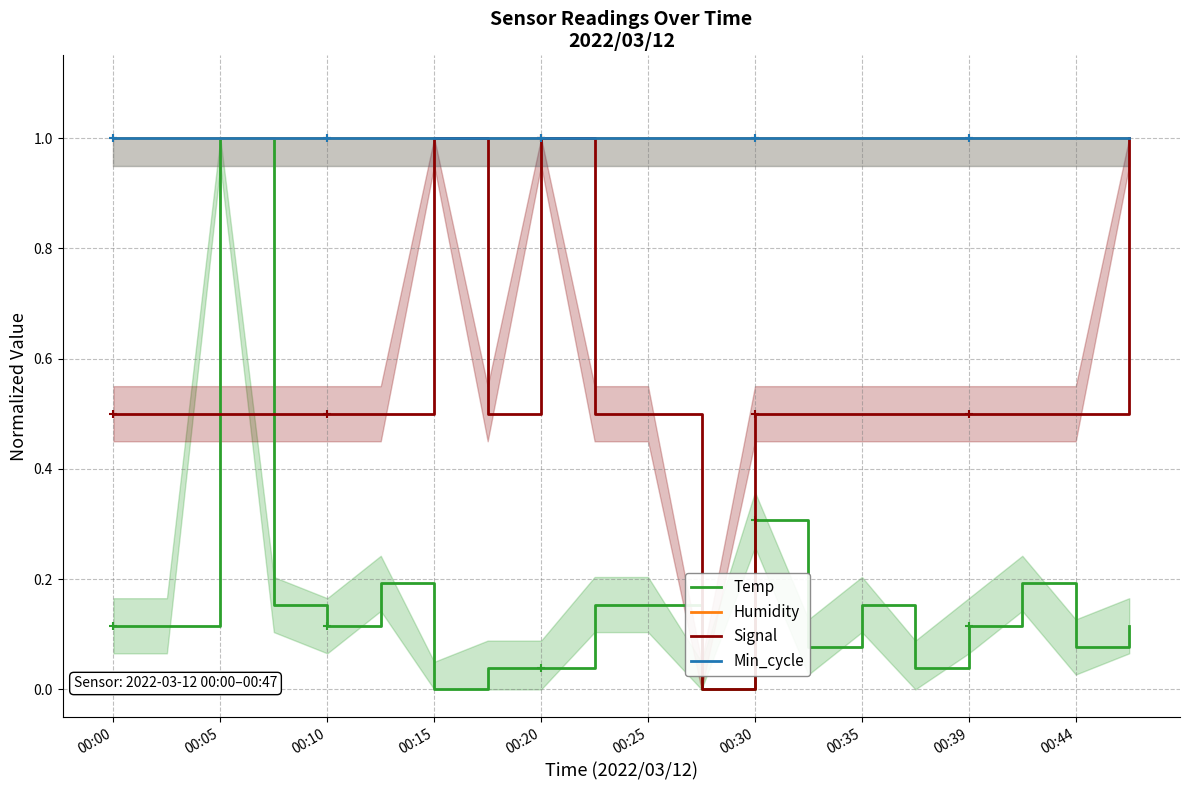

The value of Humidity at 00:44 is 1.0. True or false?

True